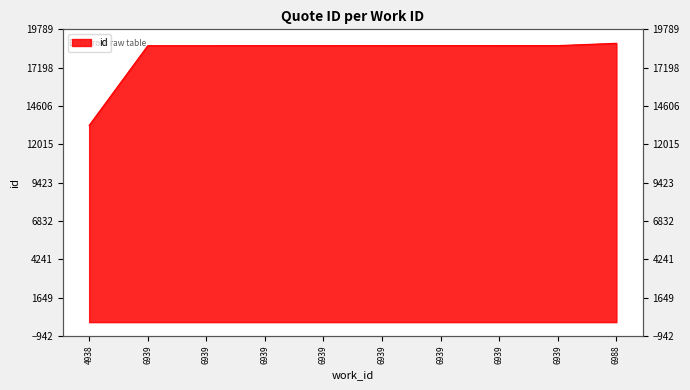

The chart shows a value of 10568 at 6939. True or false?

False